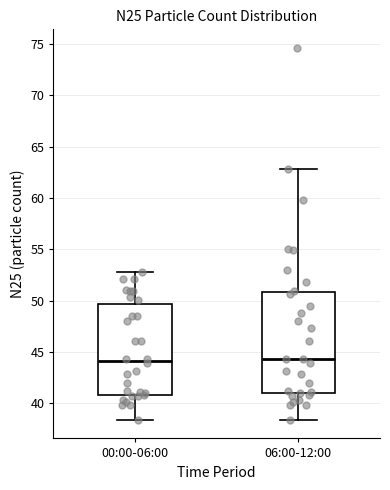

Where does the median line of the box for 00:00-06:00 sit on the y-axis? The values are not printed on the chart, so give them approximately, as read against the axis.

44.0